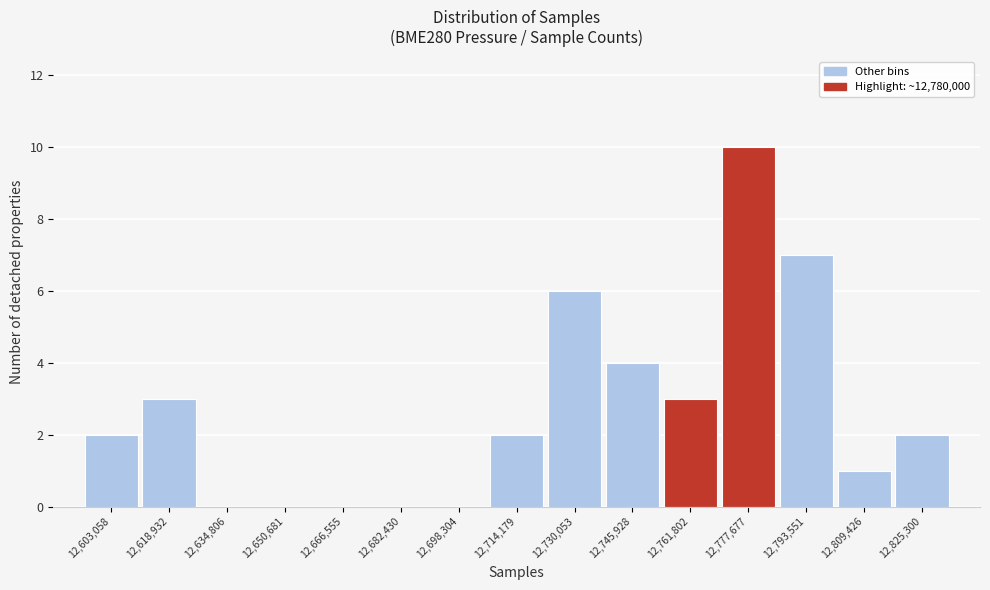

Reading right to left, extract all data points from this chart.

12,825,300=2	12,809,426=1	12,793,551=7	12,777,677=10	12,761,802=3	12,745,928=4	12,730,053=6	12,714,179=2	12,698,304=0	12,682,430=0	12,666,555=0	12,650,681=0	12,634,806=0	12,618,932=3	12,603,058=2